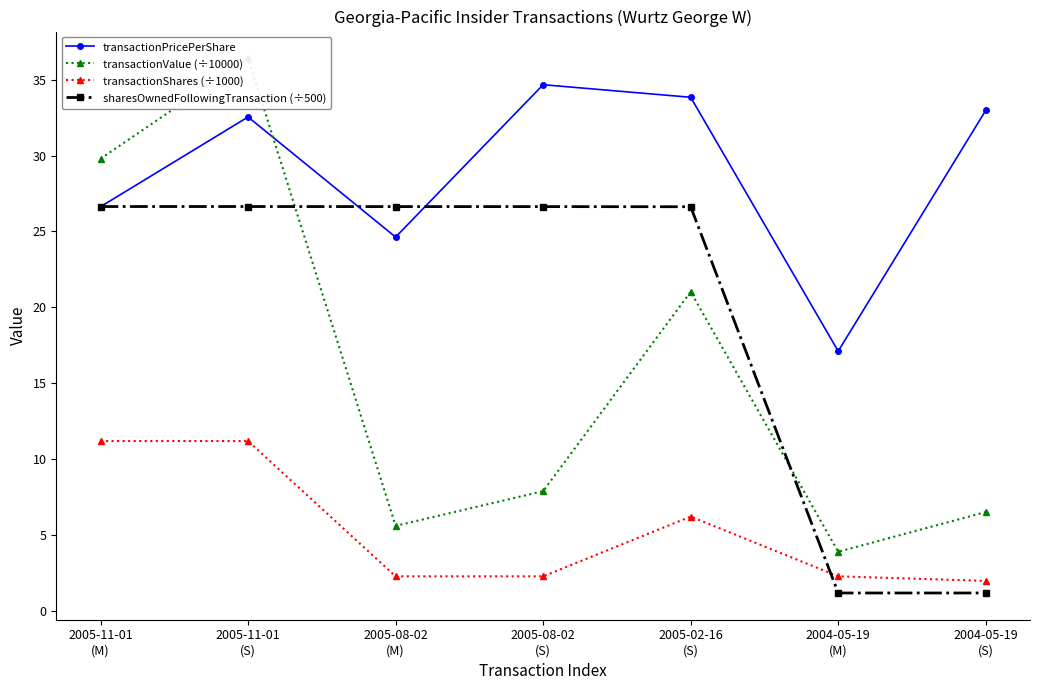

What is the difference between the second highest and minimum values in the sharesOwnedFollowingTransaction (÷500) series?

25.5